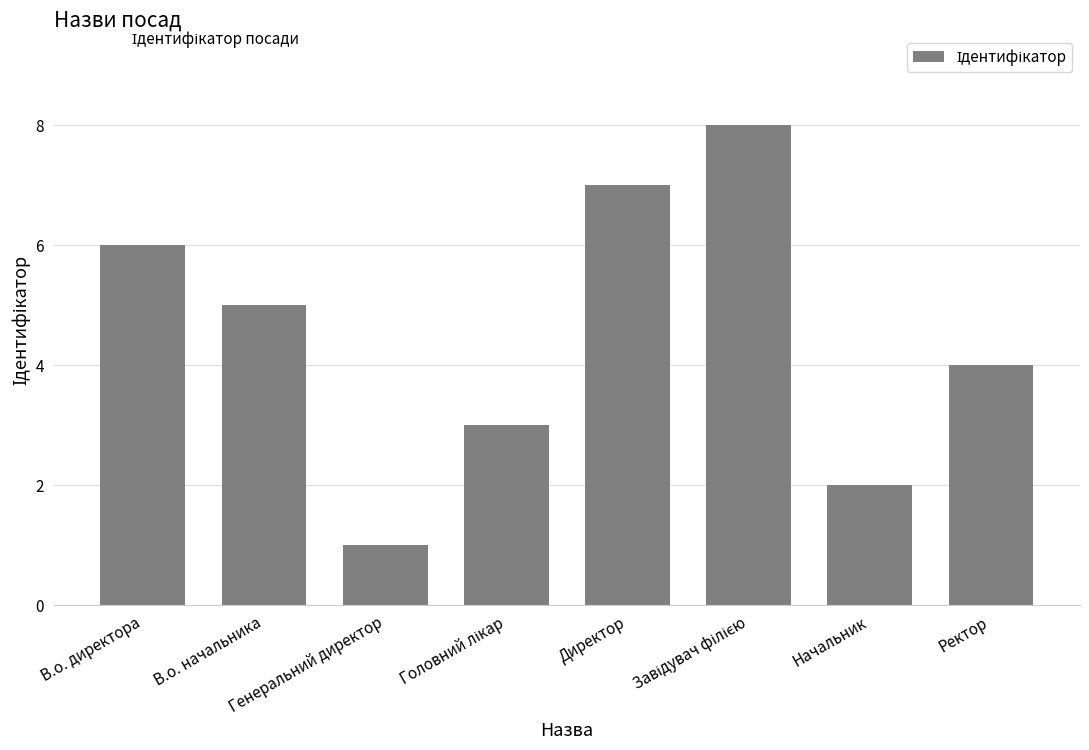

At which label is the value closest to 4?

Ректор